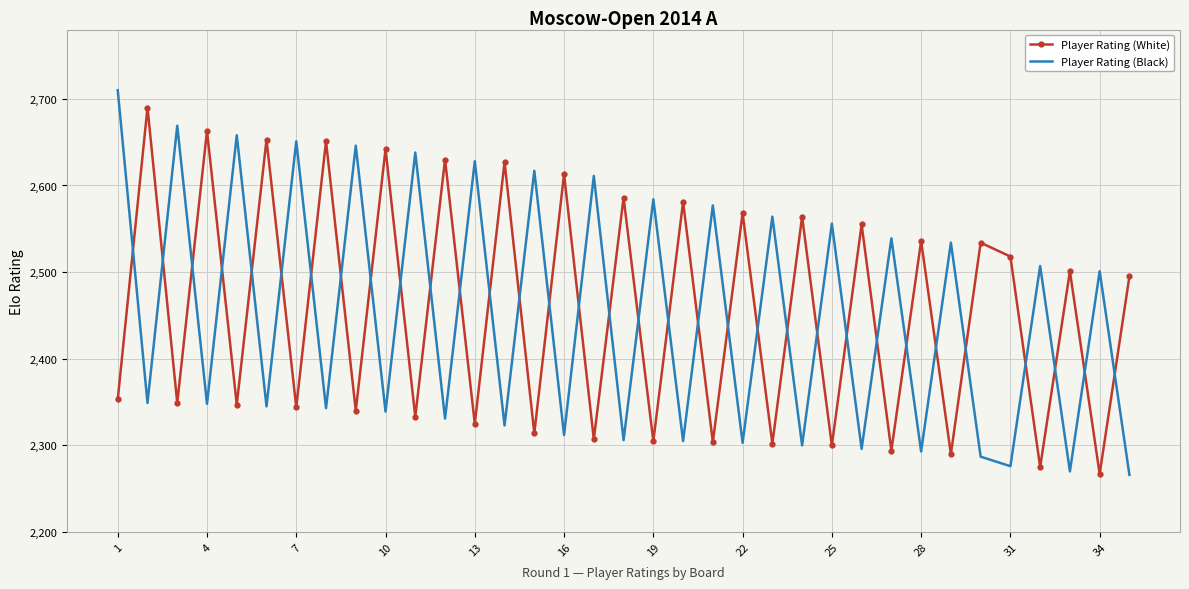

What is the maximum value for Player Rating (White)?

2690